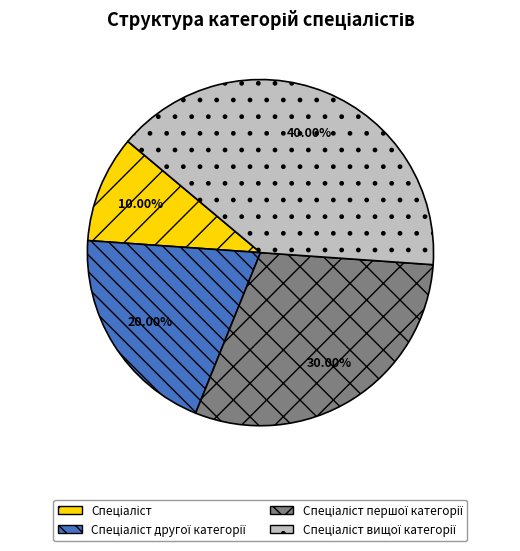

Does any single category account for the majority?

No